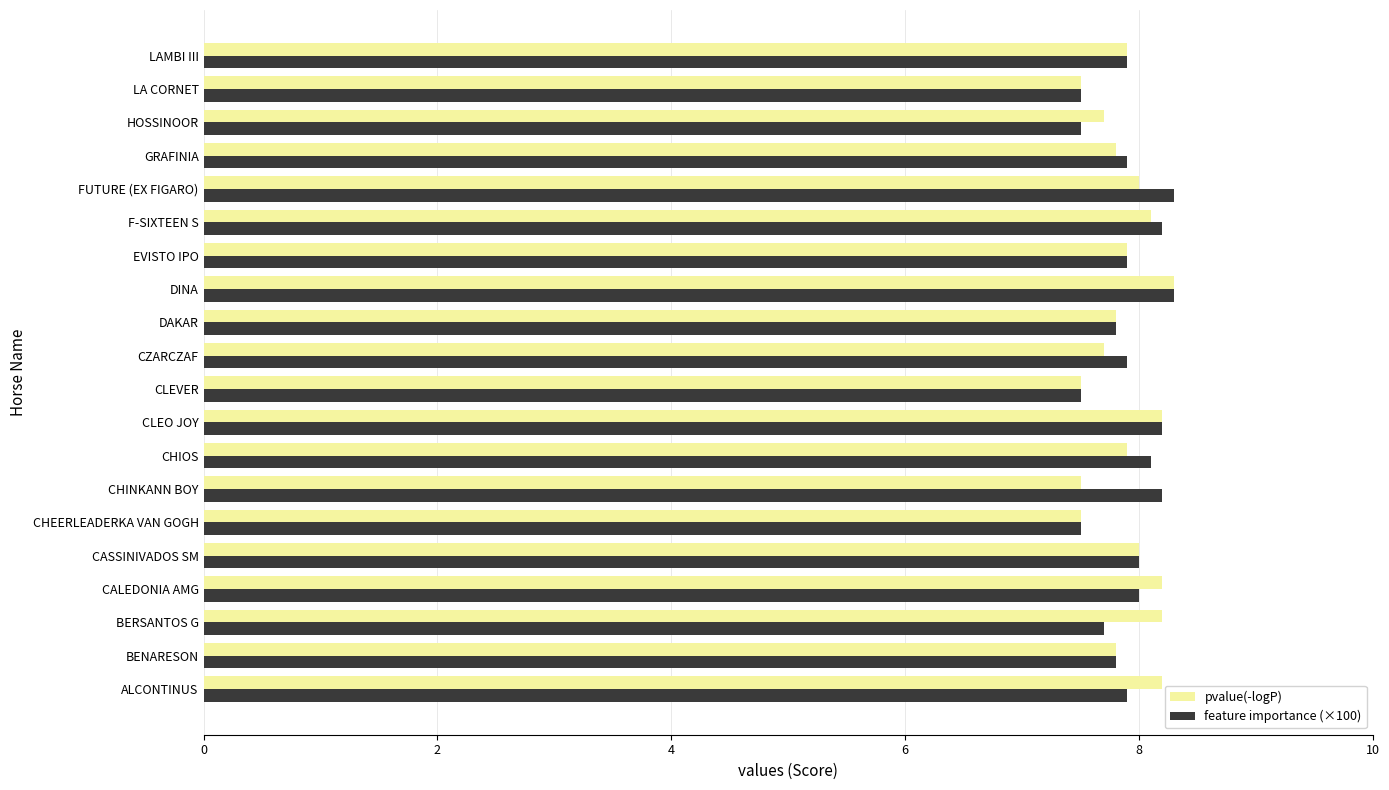

The feature importance (×100) series shows 3.1 at BENARESON. True or false?

False